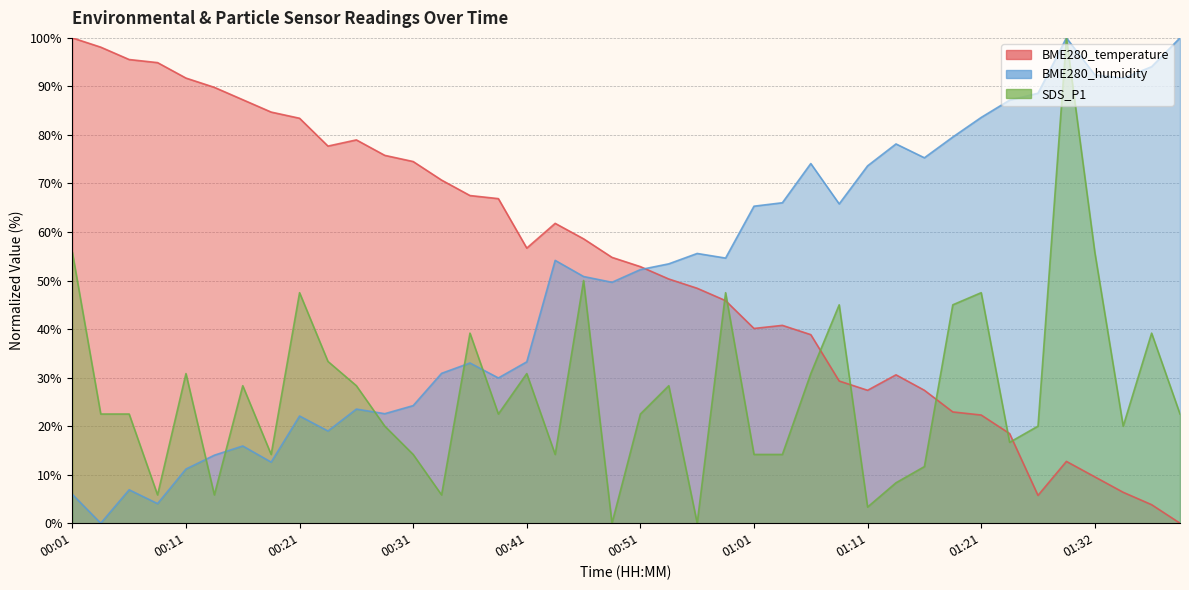

What is the sum of all BME280_temperature values?

2103.2